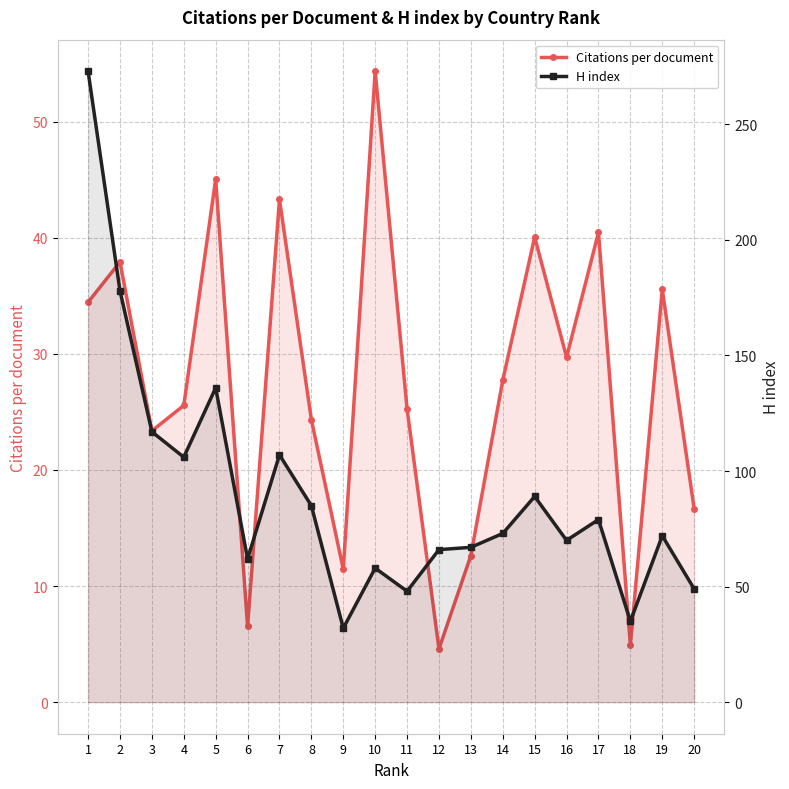

What is the highest value of the Citations per document series?

54.4